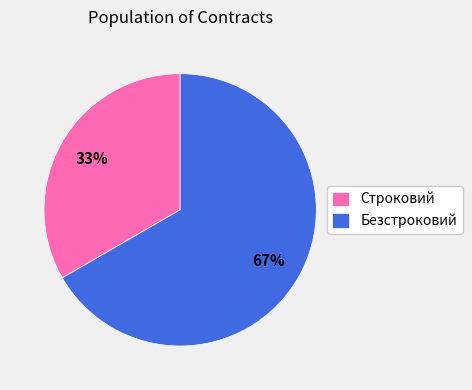

Does any single category account for the majority?

Yes